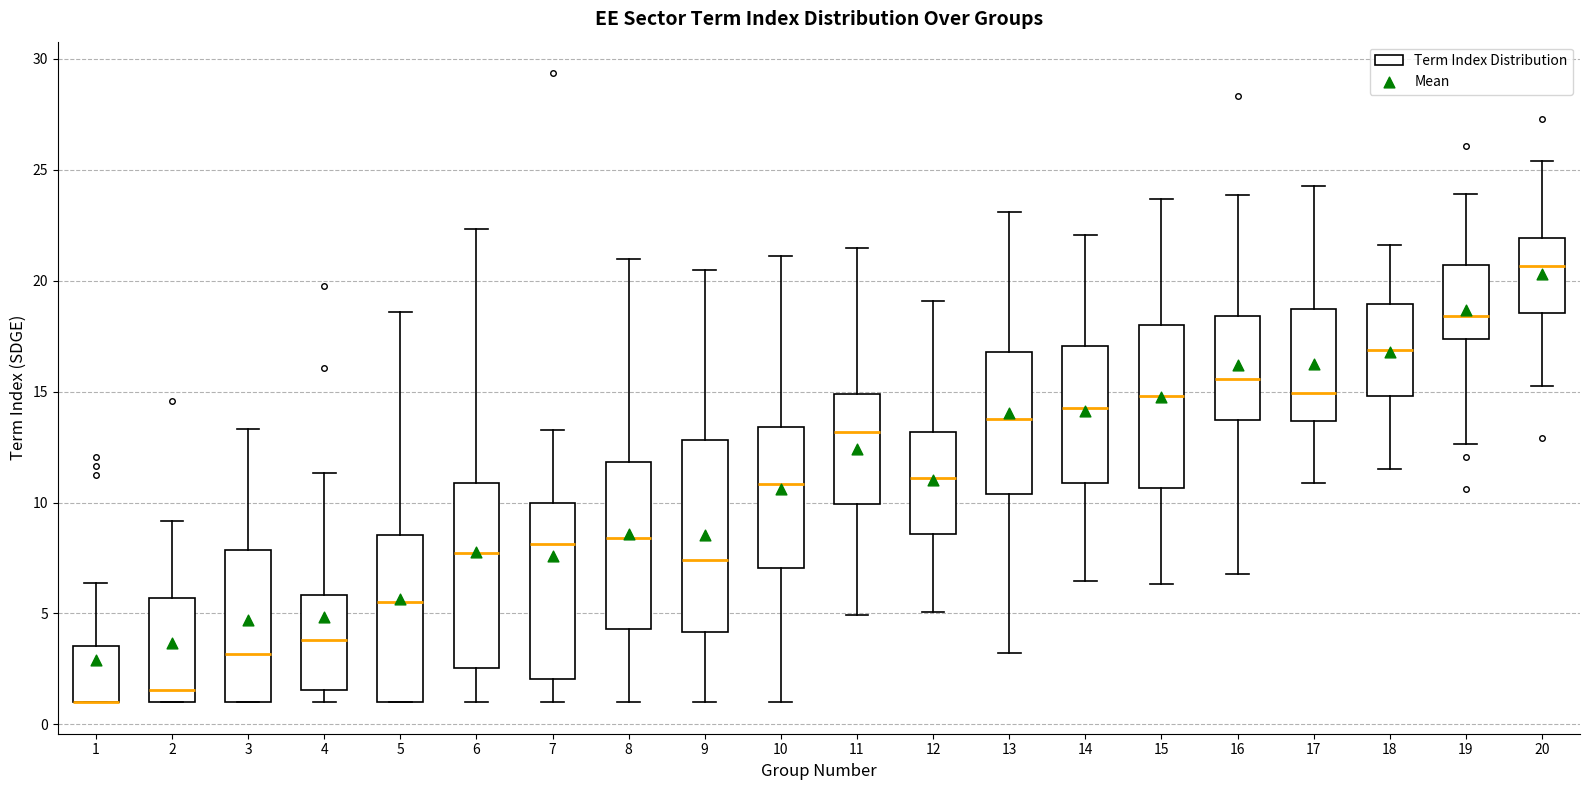

Where does the upper whisker of the box at x = 6 end on the y-axis? The values are not printed on the chart, so give them approximately, as read against the axis.

22.5